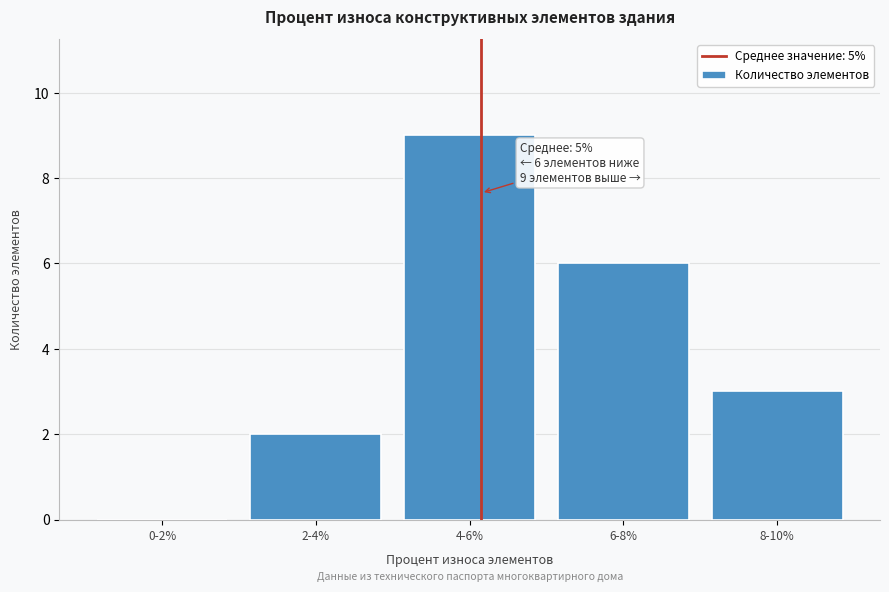

Reading right to left, list all the values displayed in this chart.

8-10%=3	6-8%=6	4-6%=9	2-4%=2	0-2%=0